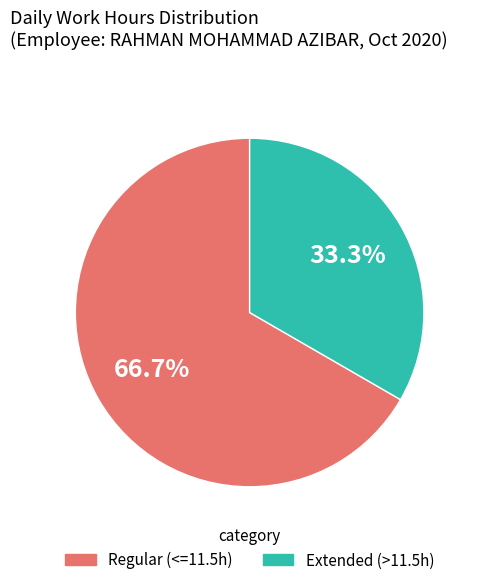

Does any single category account for the majority?

Yes